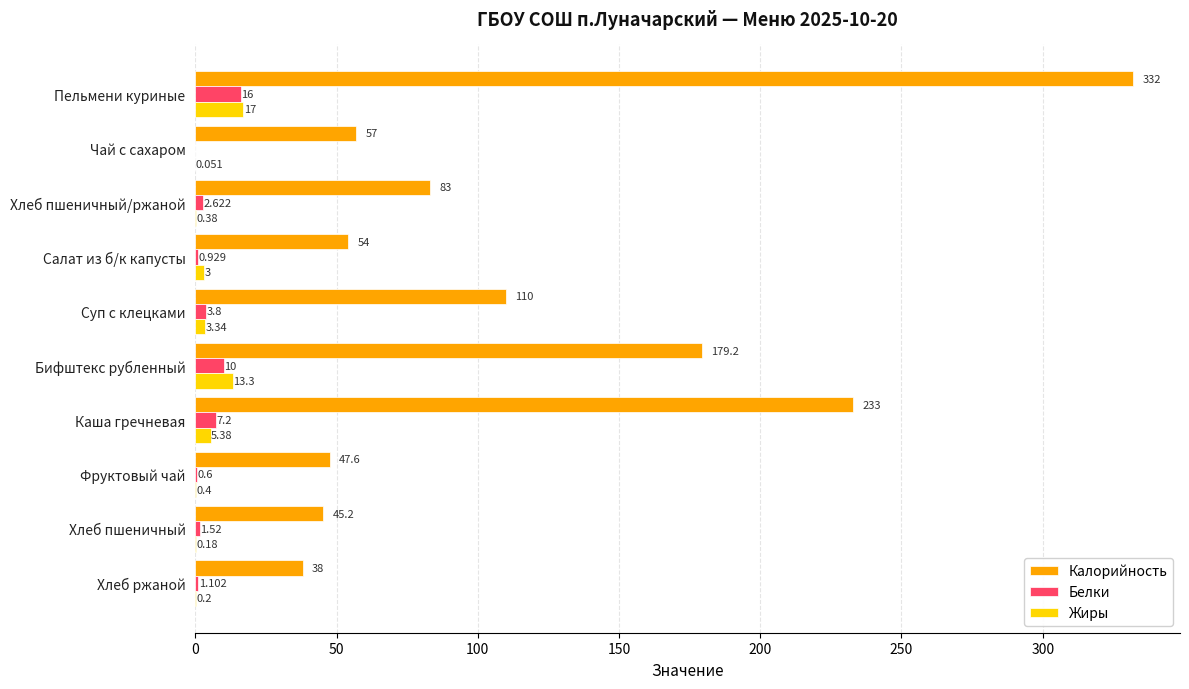

What are all the series names shown in the legend?

Калорийность, Белки, Жиры